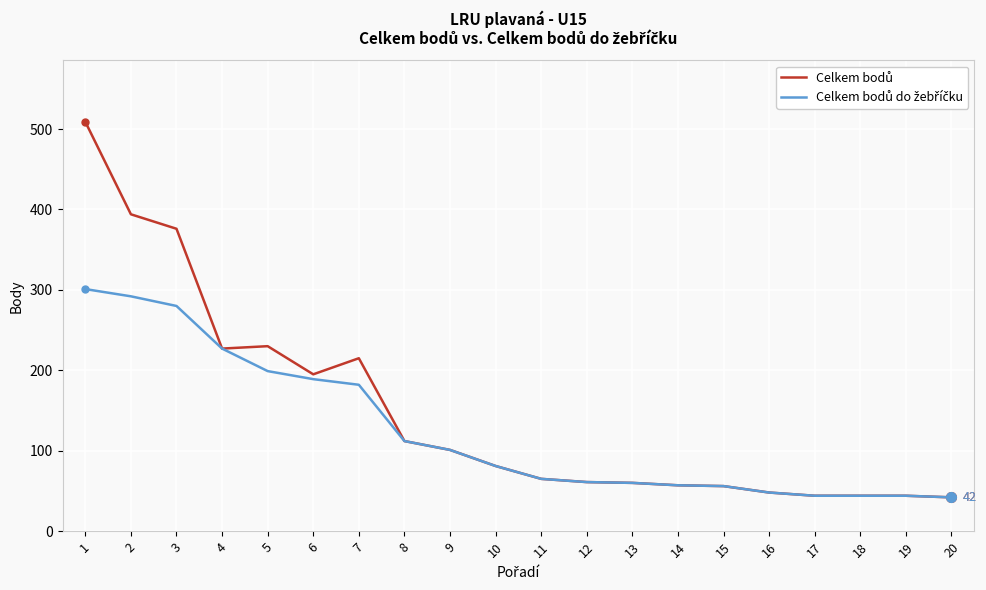

What is the spread (max minus min) of values at 1?

208